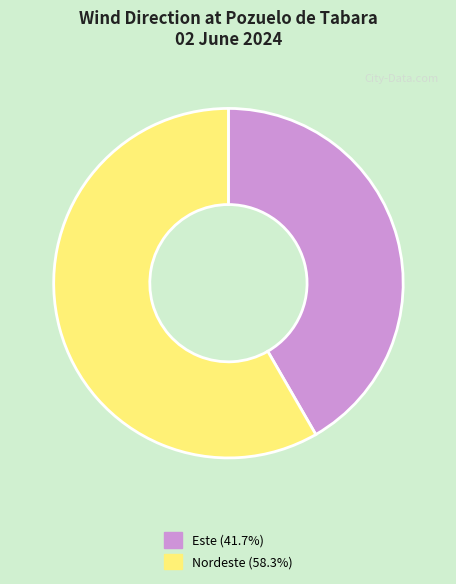

Approximately how many times larger is the value at Nordeste (58.3%) compared to Este (41.7%)?

1.4